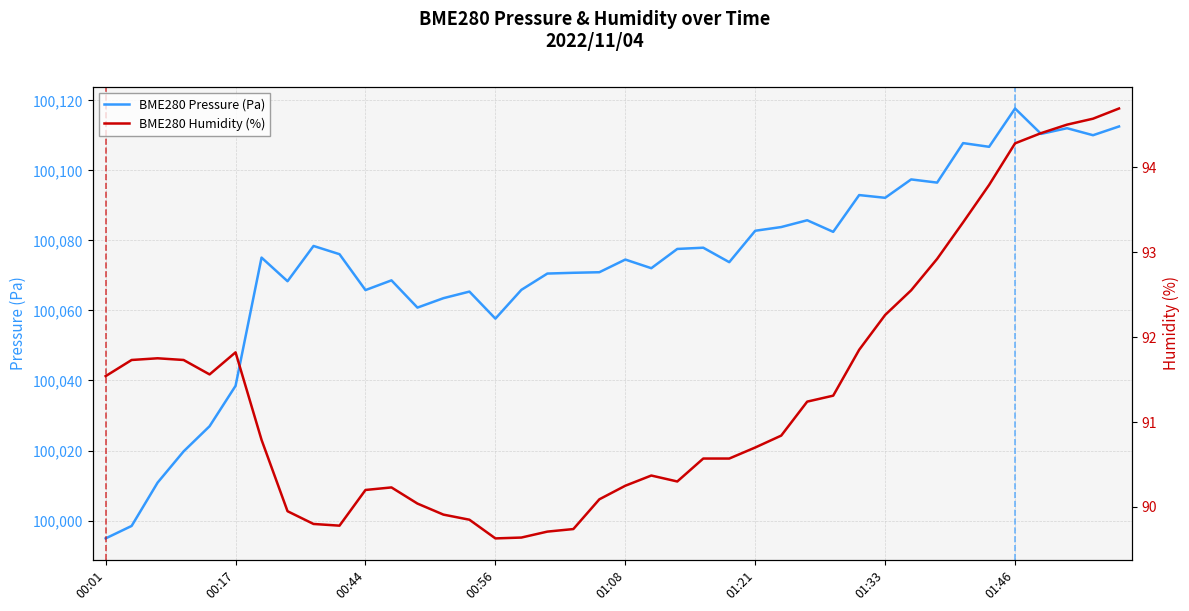

What is the difference between the maximum and minimum values in the BME280 Humidity (%) series?

5.1